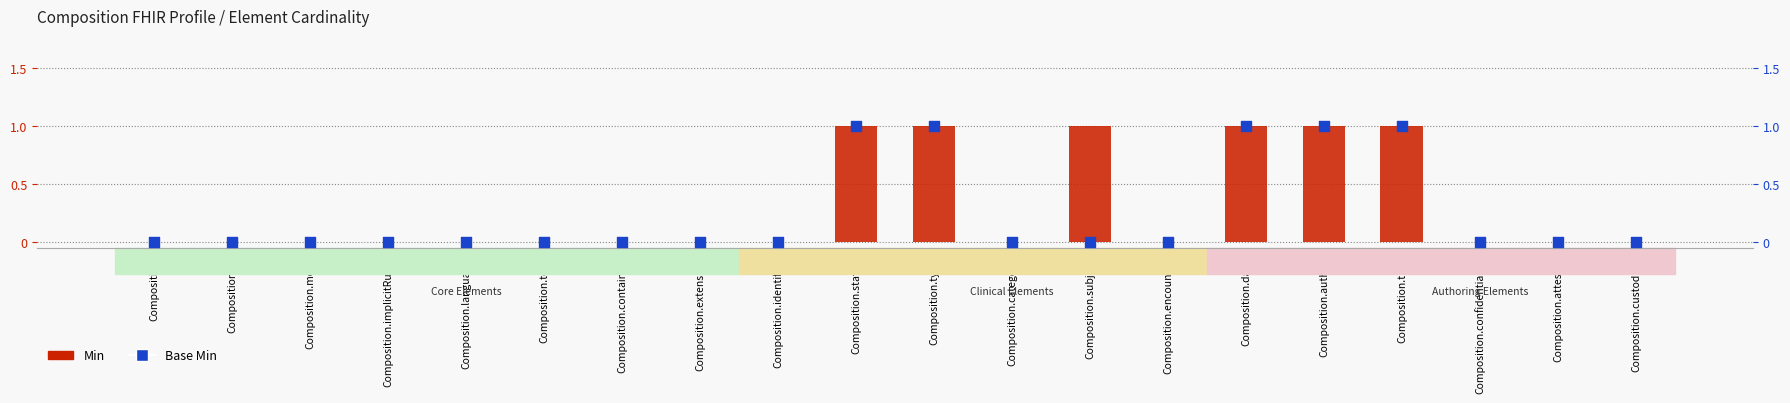

Which series has the largest total across all categories?

Min